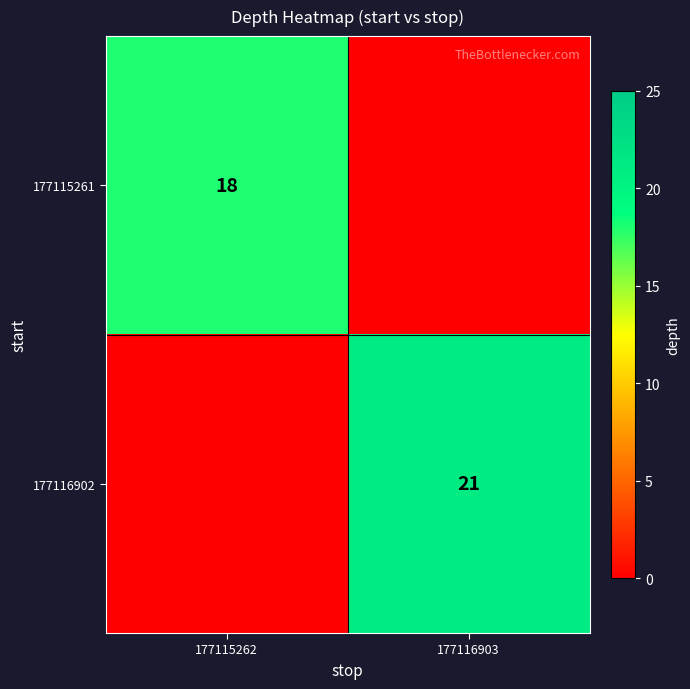

What is the total value across all series at 177116903?

21